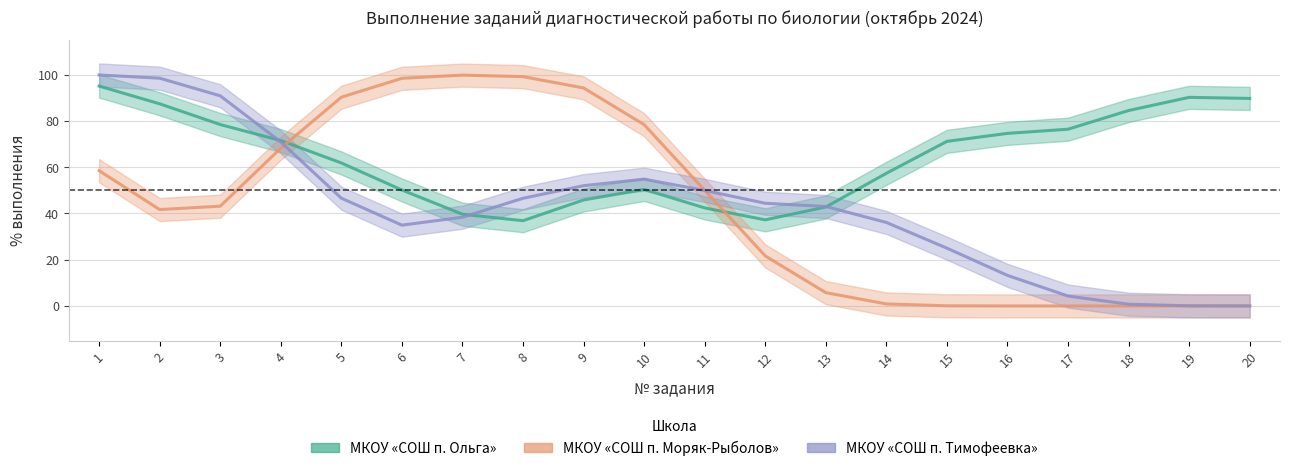

Which series has the largest total across all categories?

МКОУ «СОШ п. Ольга»